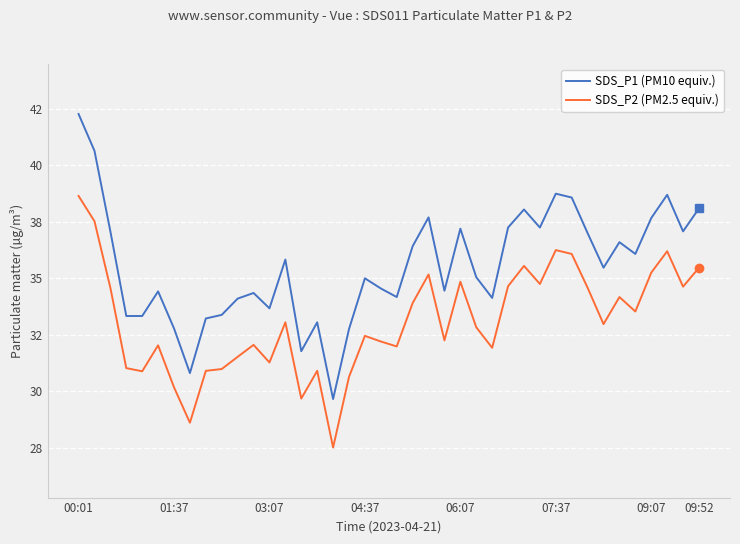

Does the chart have visible grid lines?

Yes